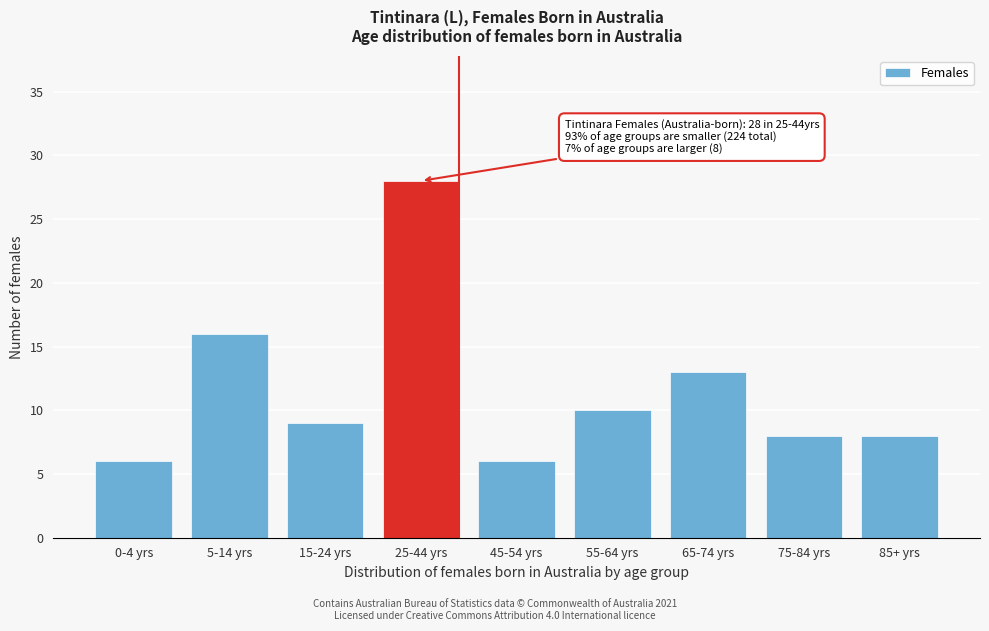

Reading left to right, extract all data points from this chart.

6	16	9	28	6	10	13	8	8